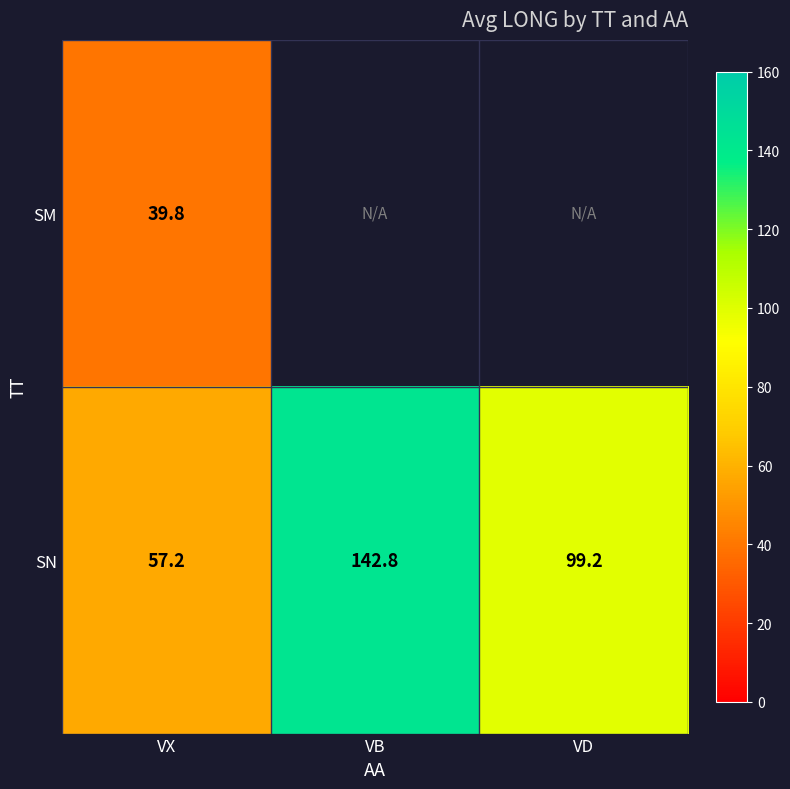

Rank the series at VX from lowest to highest value.

SM, SN